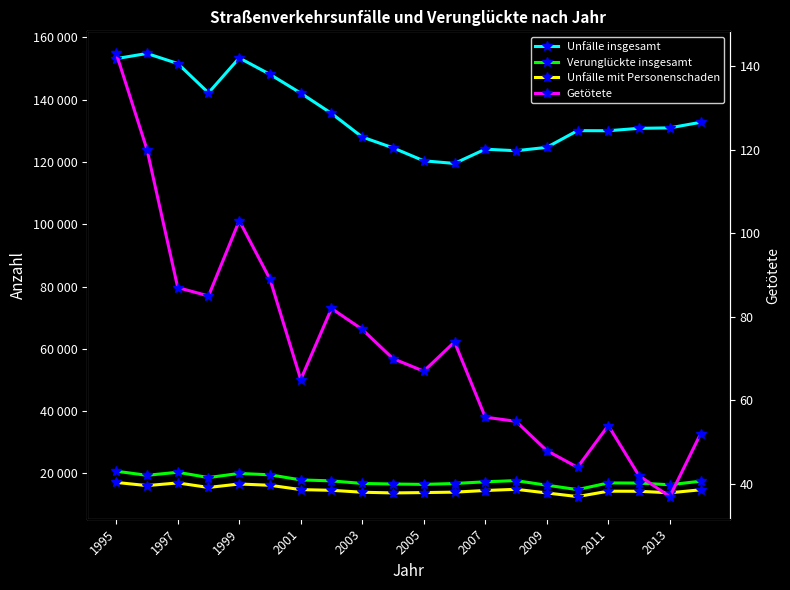

What is the difference between the maximum and minimum values in the Verunglückte insgesamt series?

5898